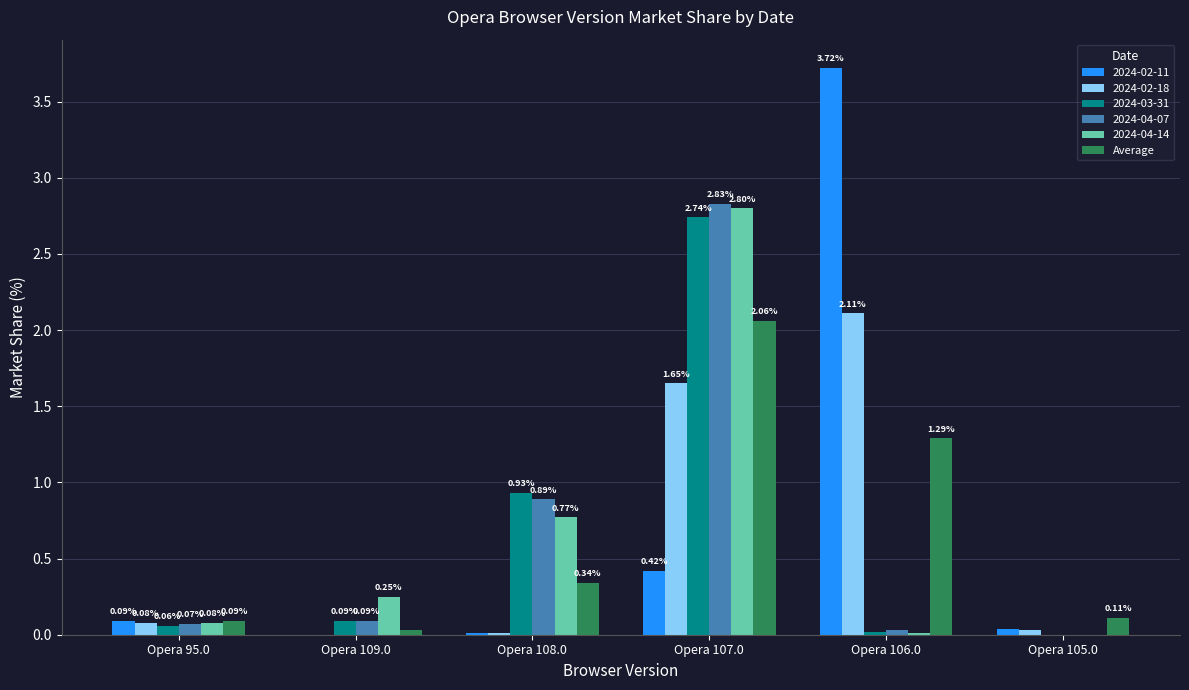

Is the value of 2024-02-11 at Opera 109.0 greater than the value of 2024-03-31 at Opera 109.0?

No